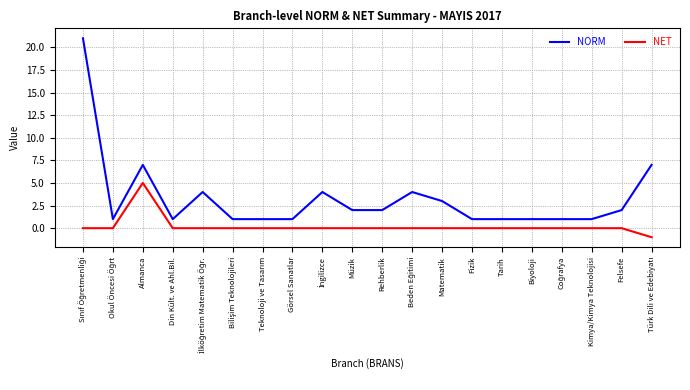

Reading right to left, transcribe all the data shown in this chart.

NORM: 7	2	1	1	1	1	1	3	4	2	2	4	1	1	1	4	1	7	1	21
NET: -1	0	0	0	0	0	0	0	0	0	0	0	0	0	0	0	0	5	0	0